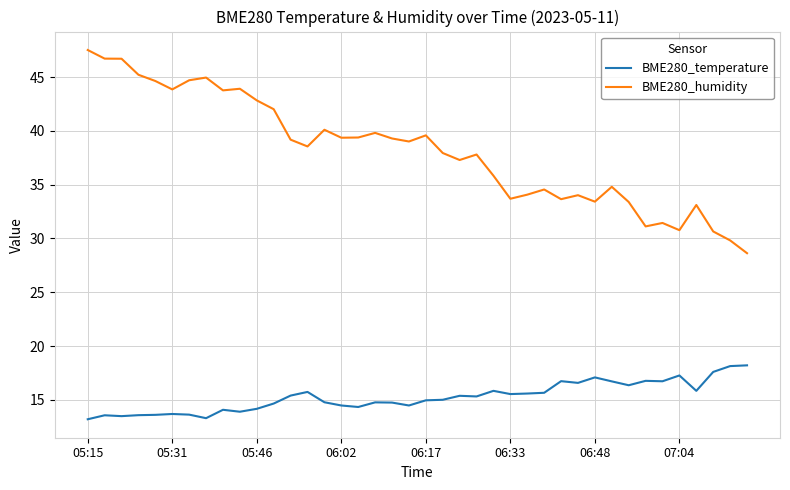

What is the highest value of the BME280_humidity series?

47.5